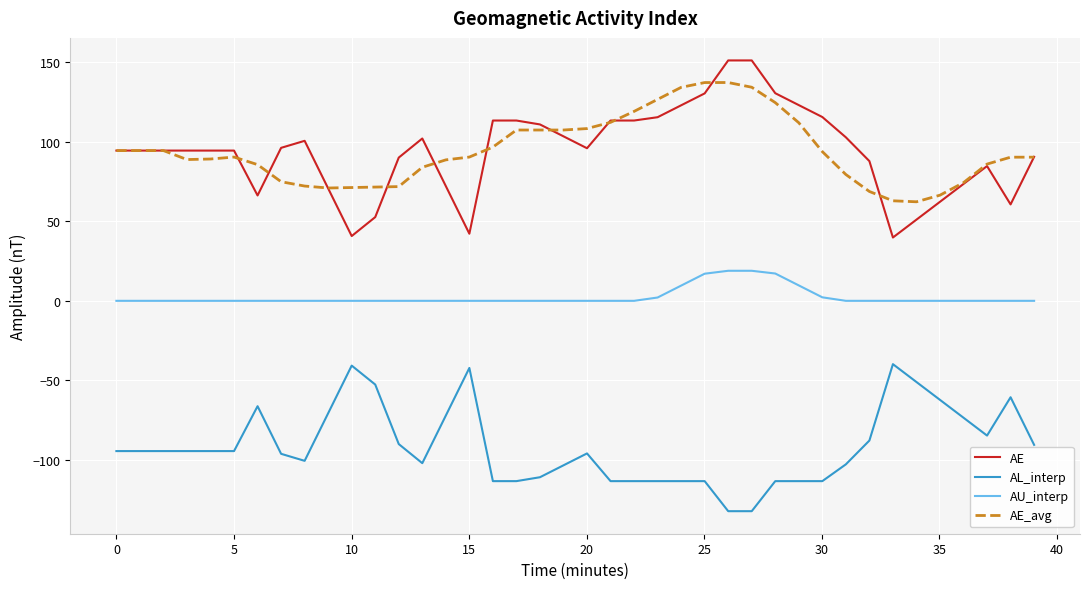

True or false: AU_interp and AL_interp cross at least once.

False